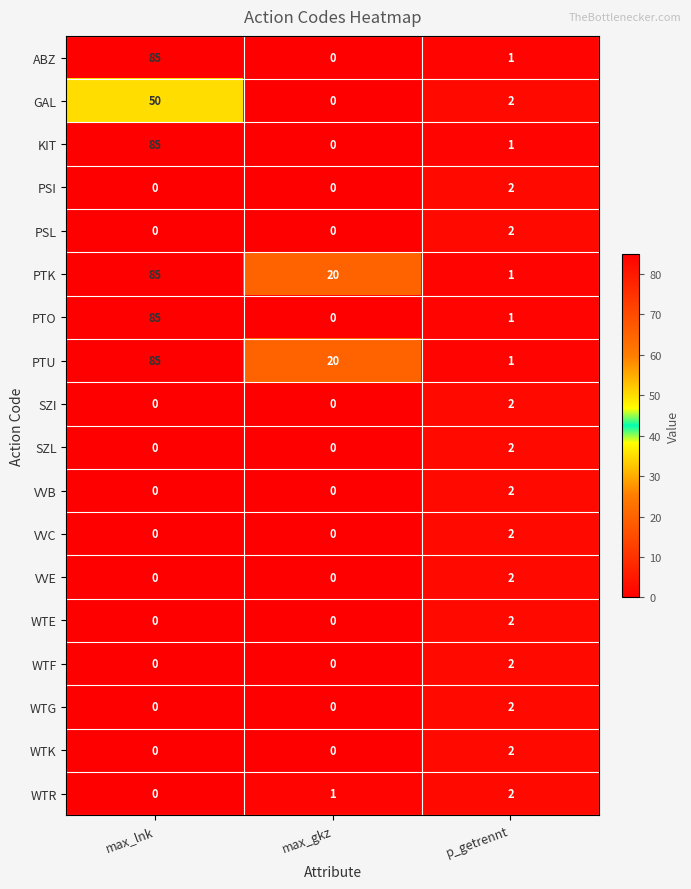

How many series are shown in this chart?

18